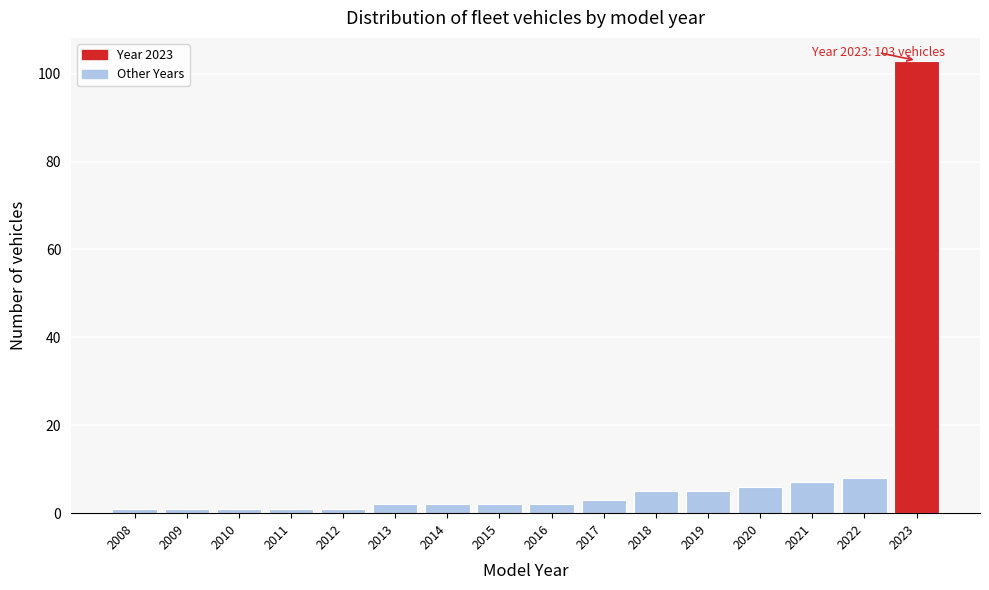

Reading left to right, list all the values displayed in this chart.

1	1	1	1	1	2	2	2	2	3	5	5	6	7	8	103